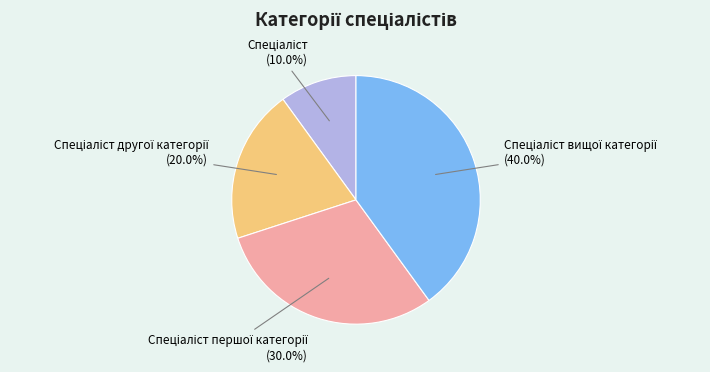

Does any single category account for the majority?

No